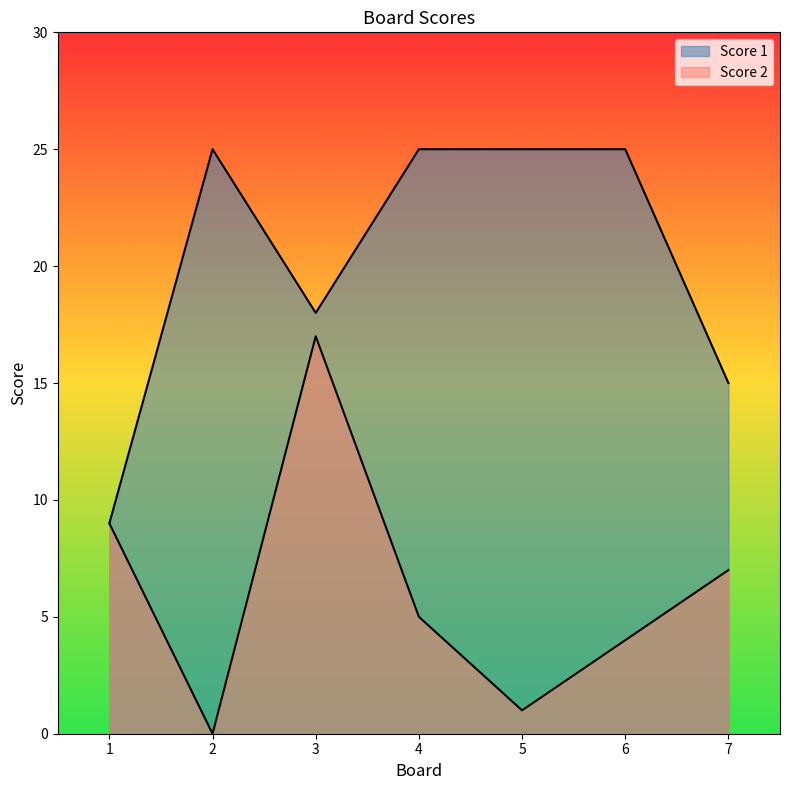

Which series has the largest total across all categories?

Score 1